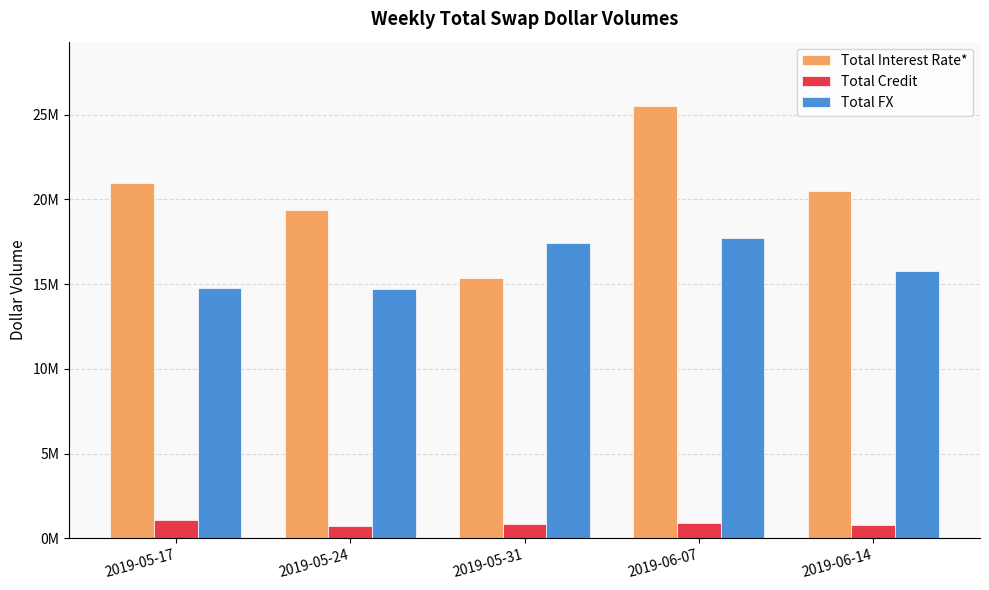

What is the label of the 5th bar from the left?

2019-06-14